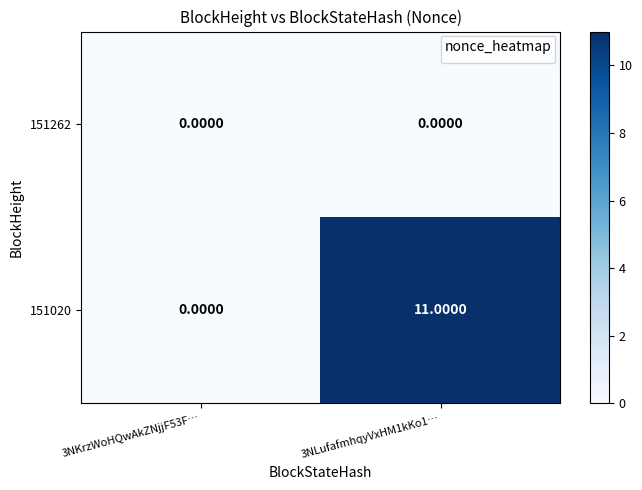

Rank the series at 3NLufafmhqyVxHM1kKo1… from highest to lowest value.

151020, 151262